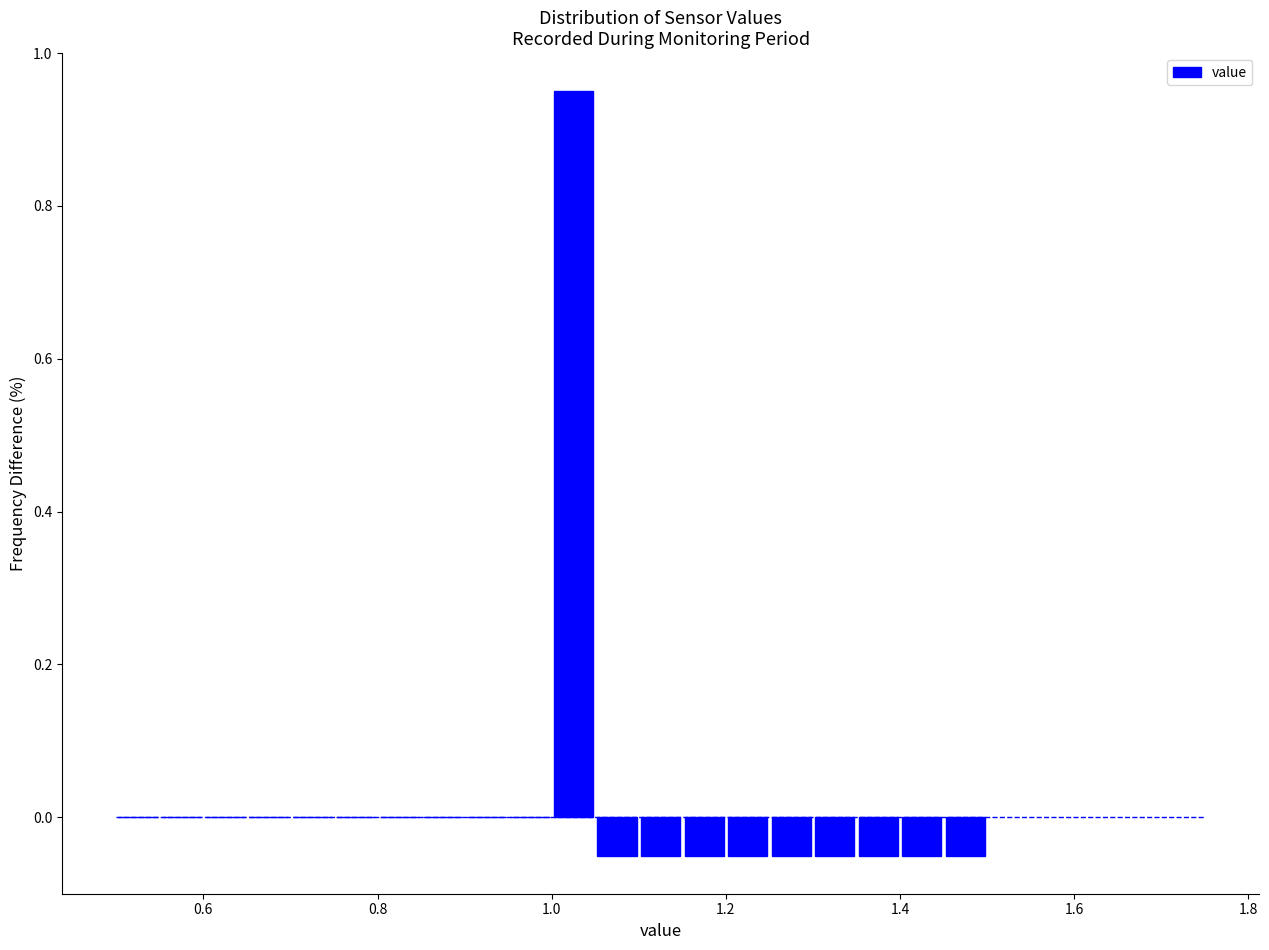

Around what value on the x-axis is the tallest bar? Give the approximate position of its centre, as read against the axis.

1.02